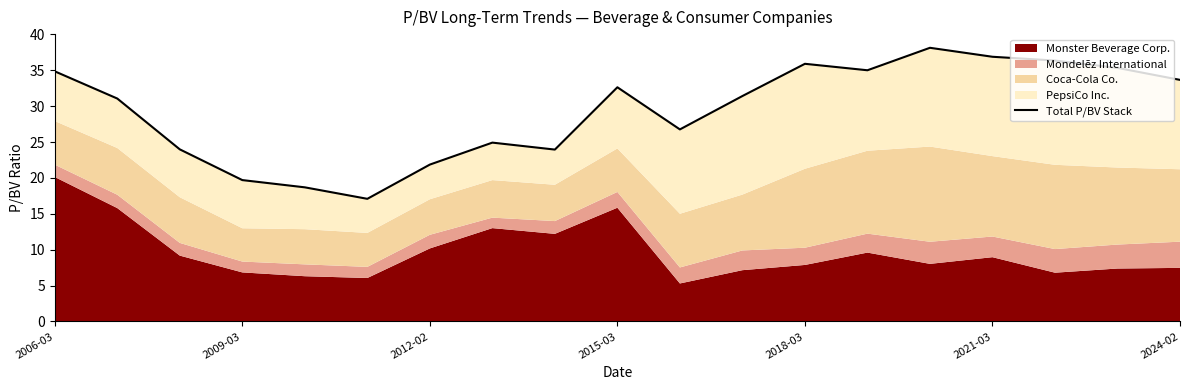

What is the greatest value displayed?

38.1